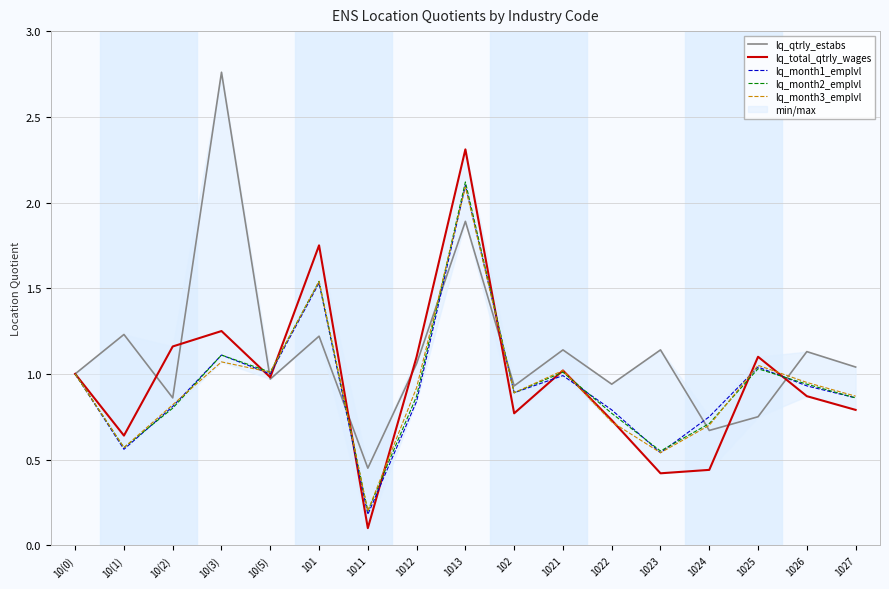

At which category does lq_month1_emplvl reach its first local valley?

10(1)